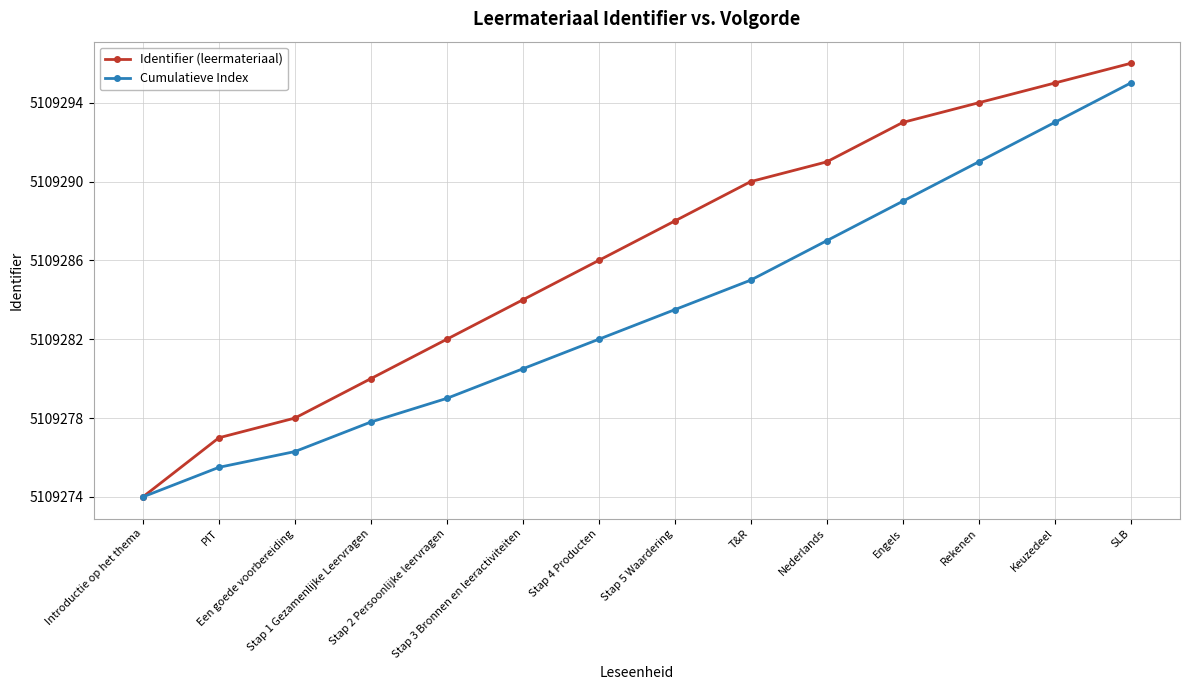

True or false: Cumulatieve Index and Identifier (leermateriaal) intersect in this chart.

False